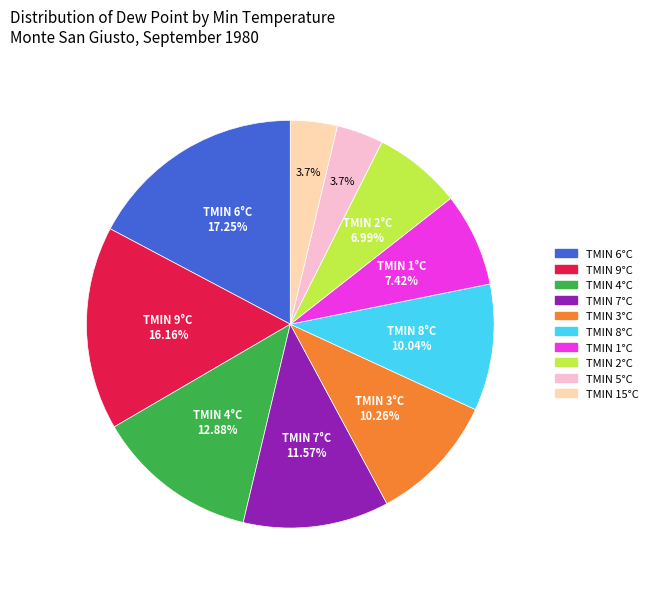

Is there any slice that represents more than half of the pie?

No